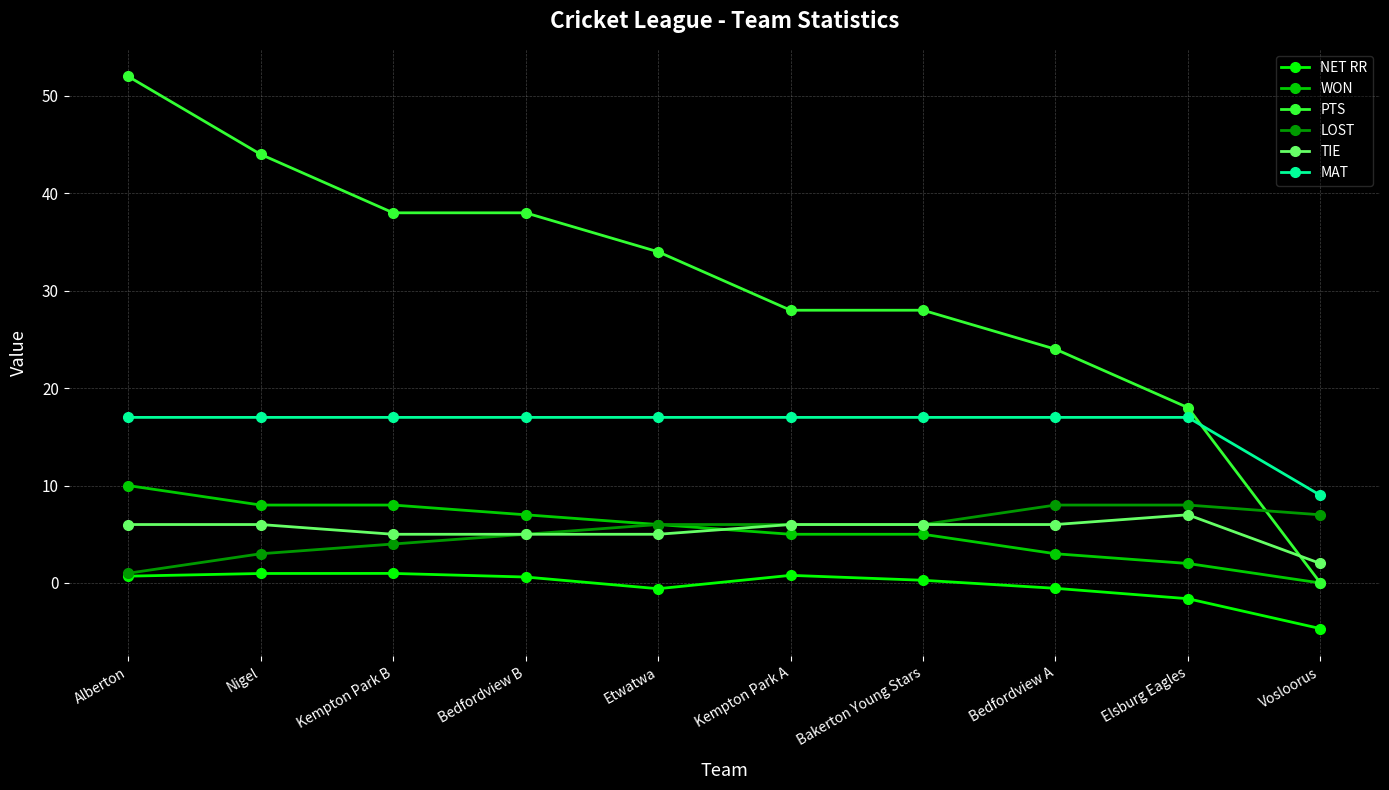

What value does the PTS series have at Bakerton Young Stars?

28.0